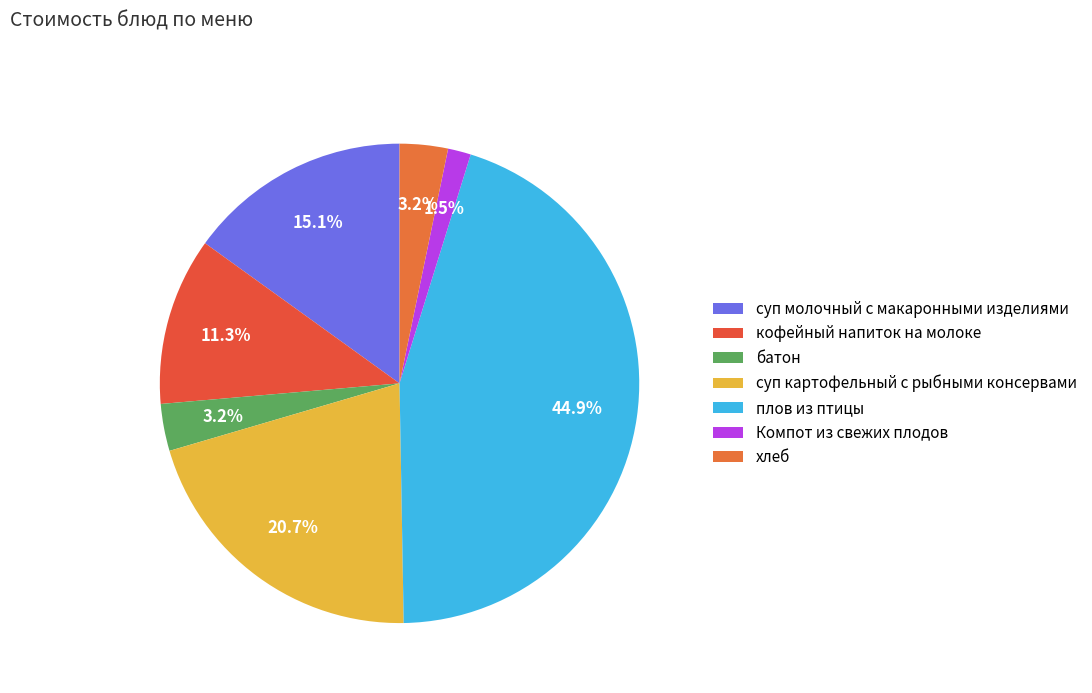

How many slices are in this pie chart?

7